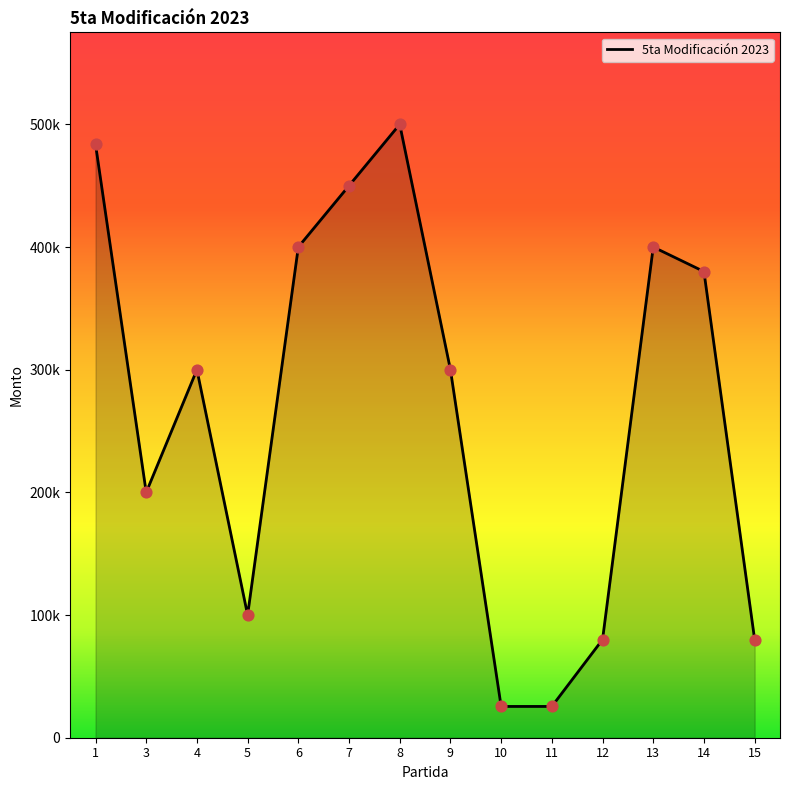

What is the change in value from 1 to 6?

-83786.1